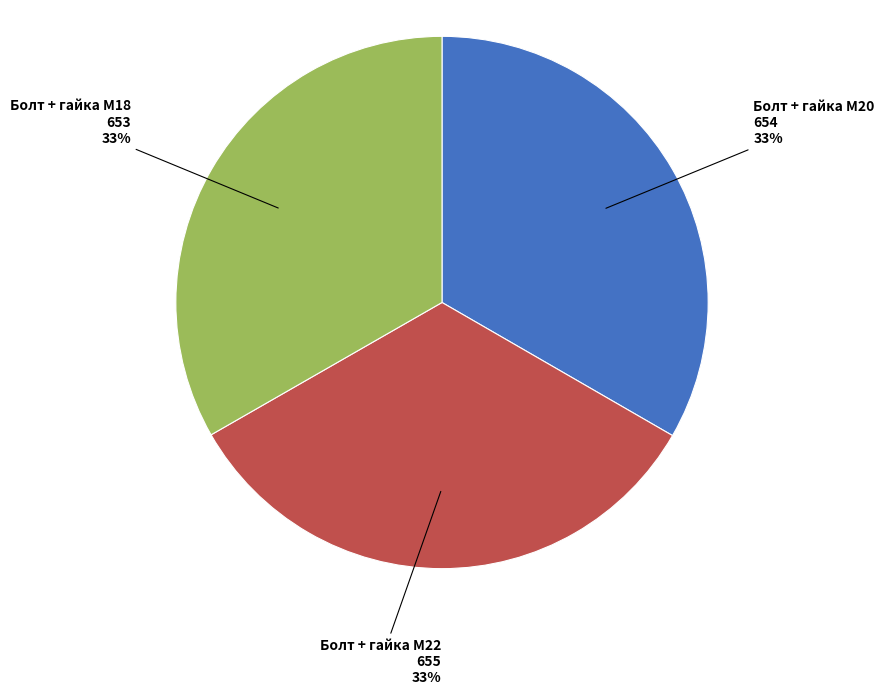

What percentage is the Болт + гайка M20 slice, to the nearest percent?

33%